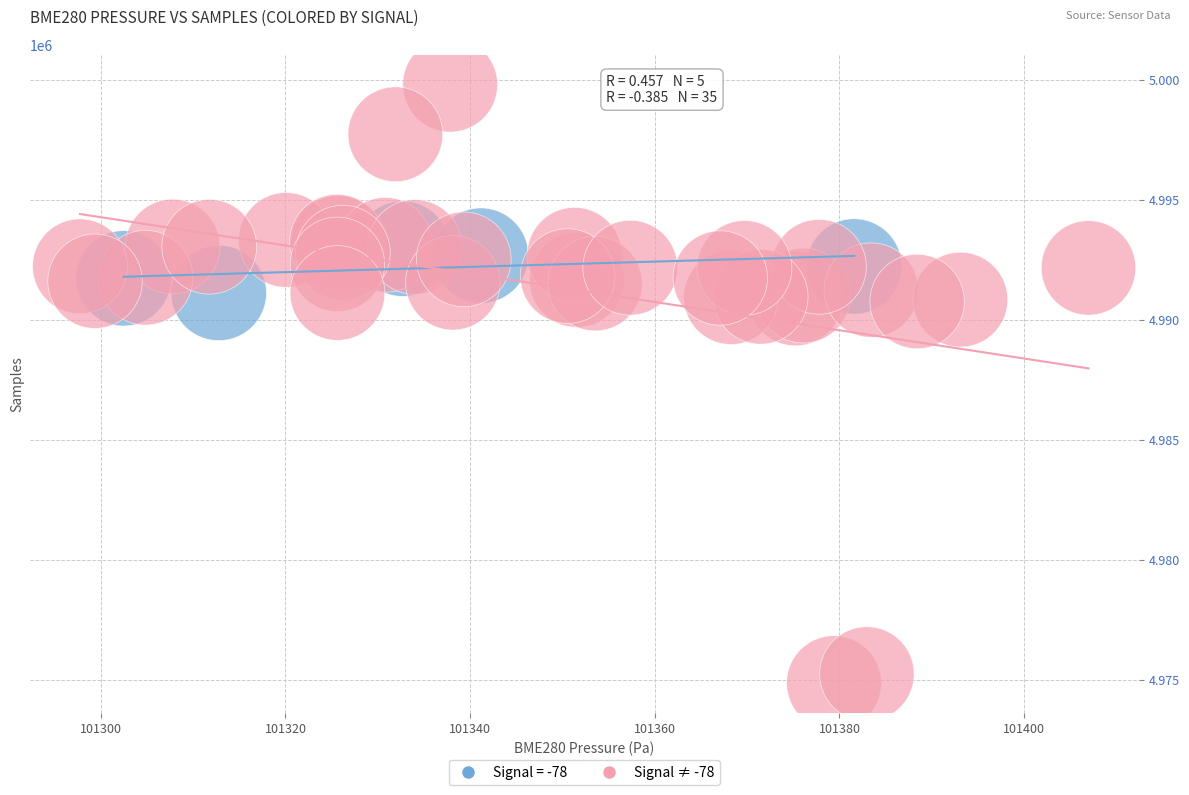

Which series has the widest spread of Y values?

Signal ≠ -78